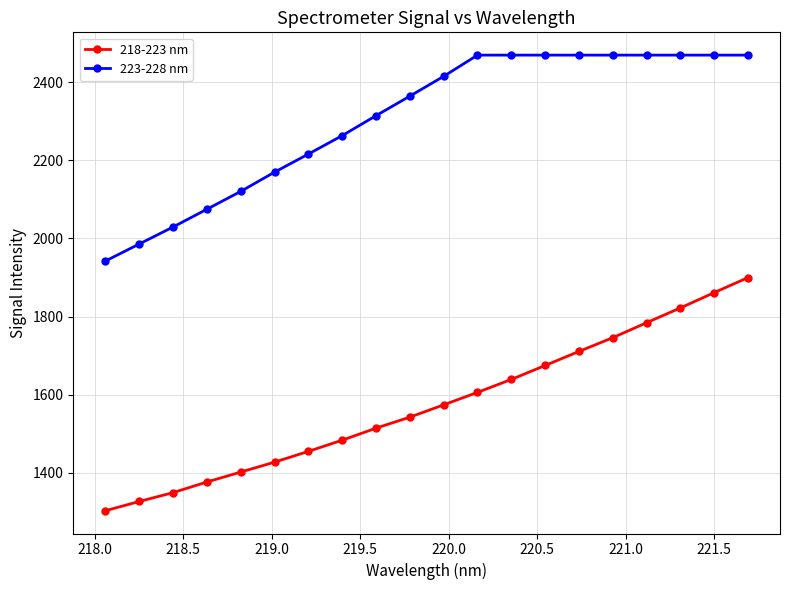

Rank the series by their average value, from lowest to highest.

218-223 nm, 223-228 nm